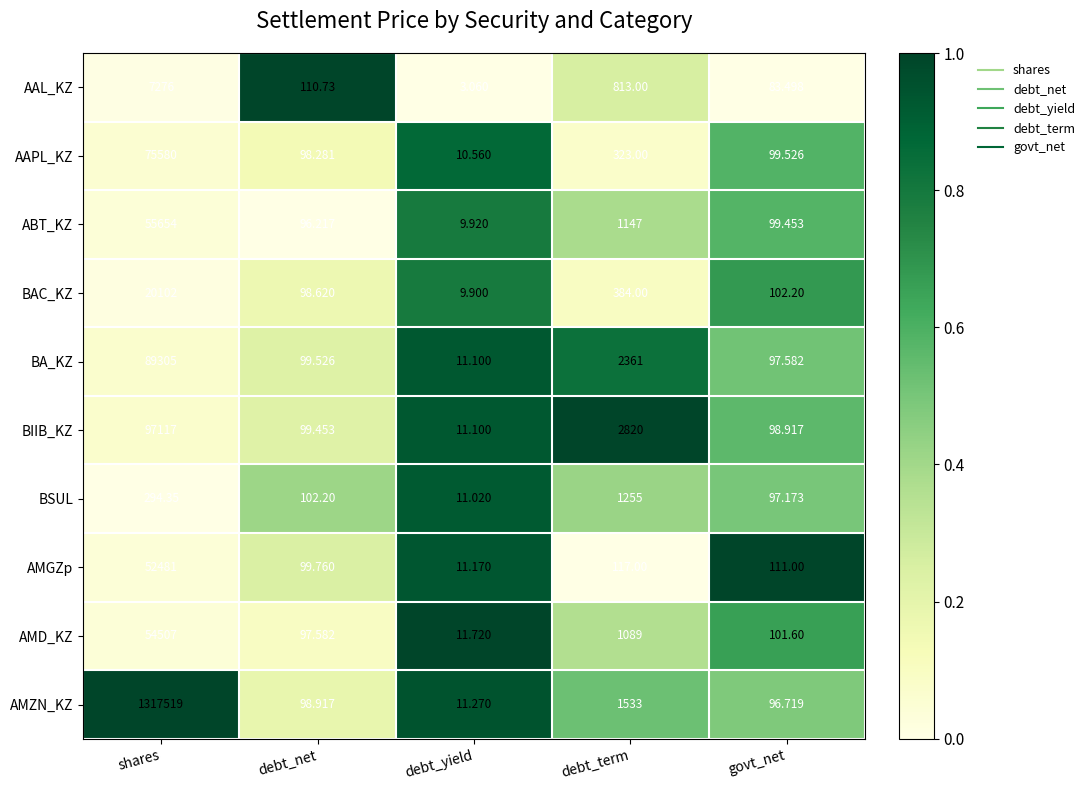

What is the difference between the highest and lowest values at debt_net?

14.5